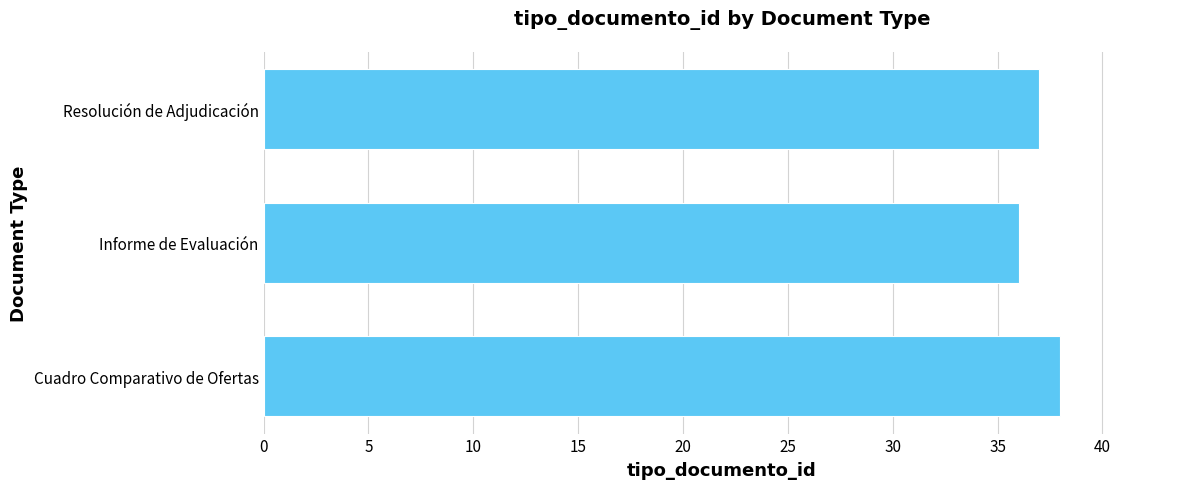

Approximately how many times larger is the value at Resolución de Adjudicación compared to Informe de Evaluación?

1.0